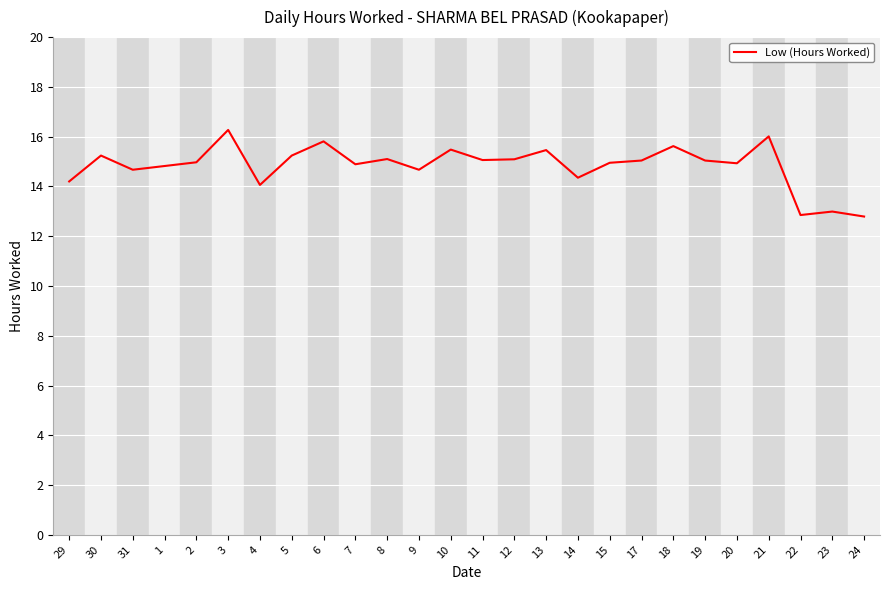

True or false: the data shows 15.0 at 2.

True